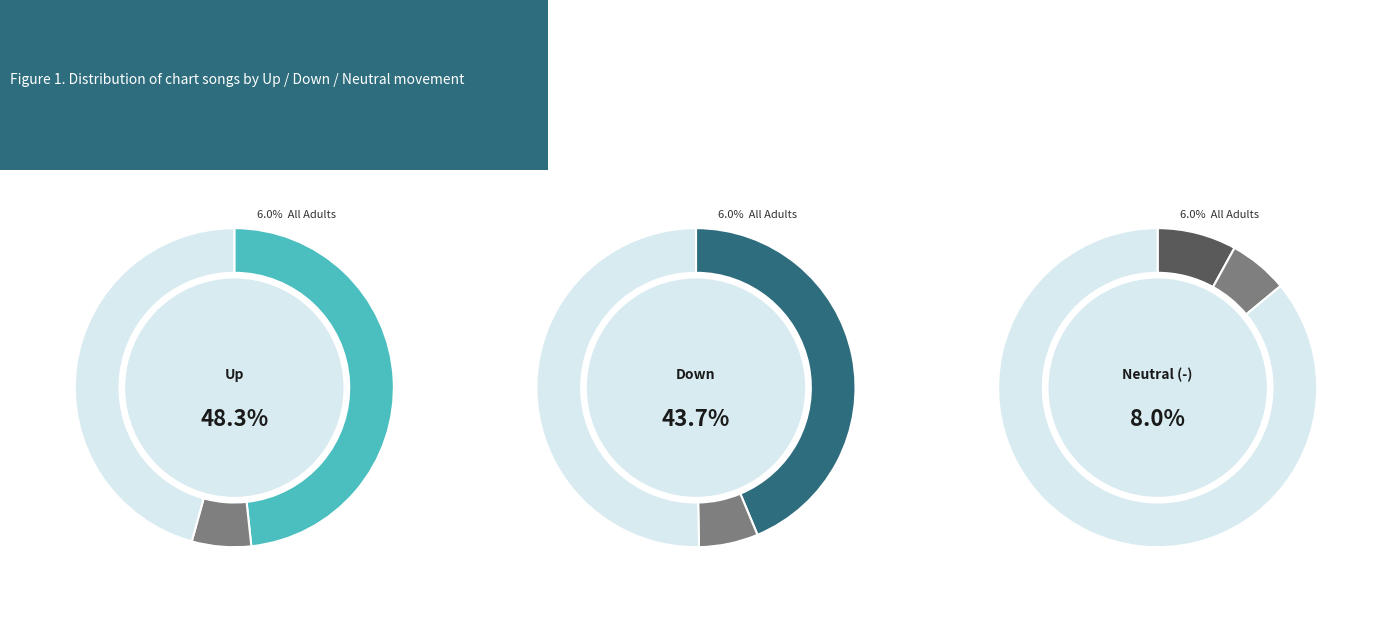

The up slice represents 40% of the pie. True or false?

False